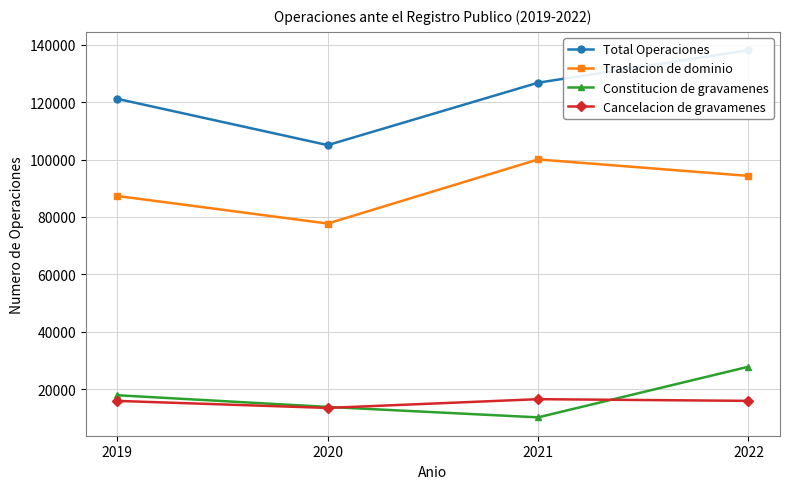

How many Constitucion de gravamenes values are between 13833 and 27831?

3